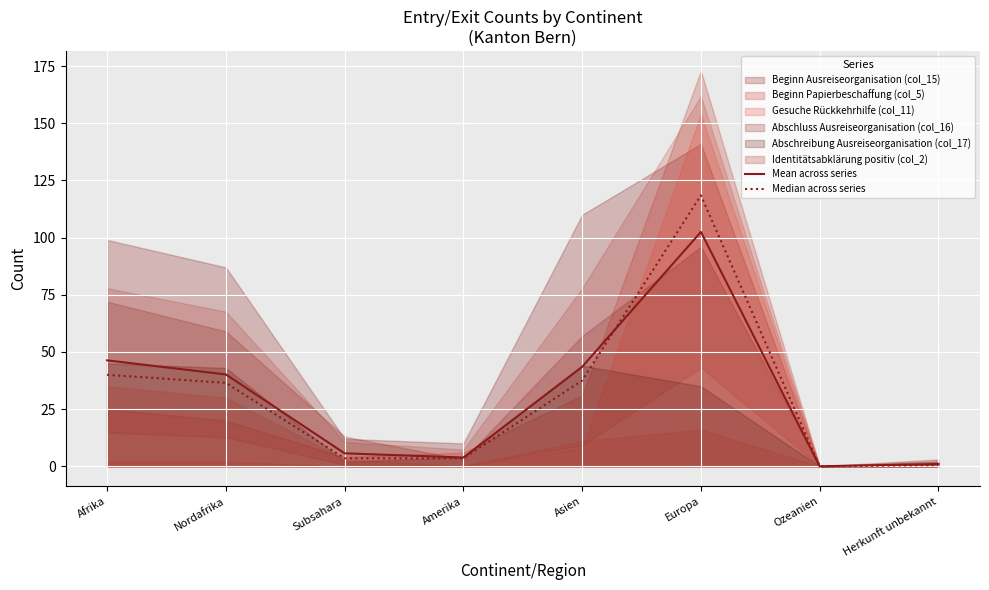

Between Asien and Europa, which series saw the biggest shift?

Median across series